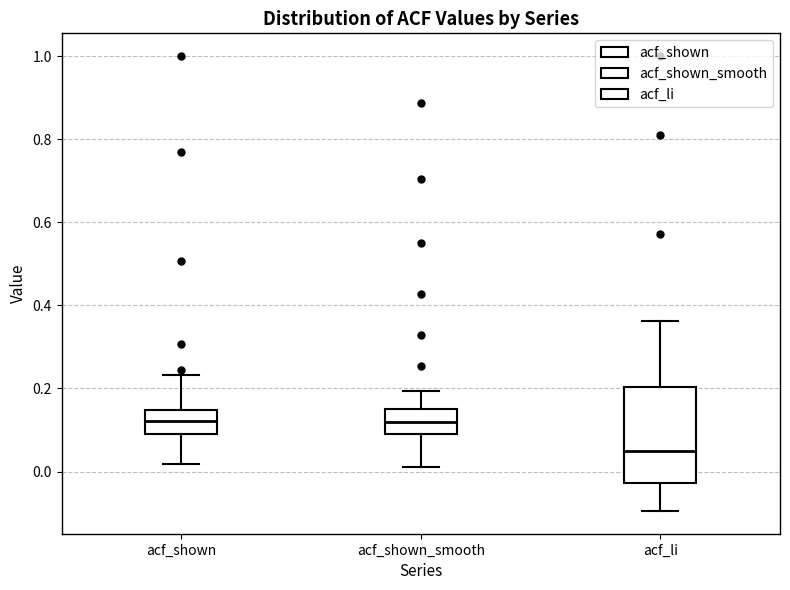

Where does the median line of the box for acf_li sit on the y-axis? The values are not printed on the chart, so give them approximately, as read against the axis.

0.04